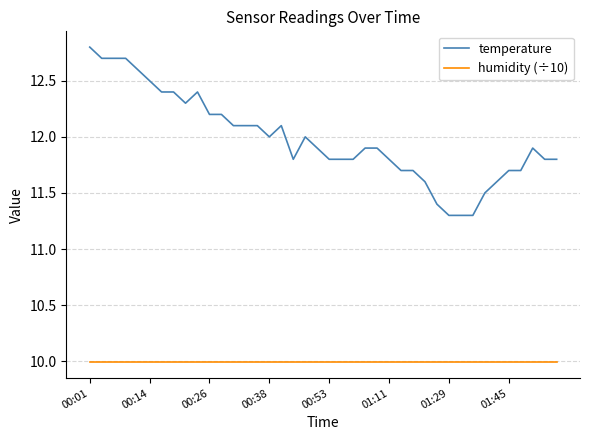

What are all the series names shown in the legend?

temperature, humidity (÷10)